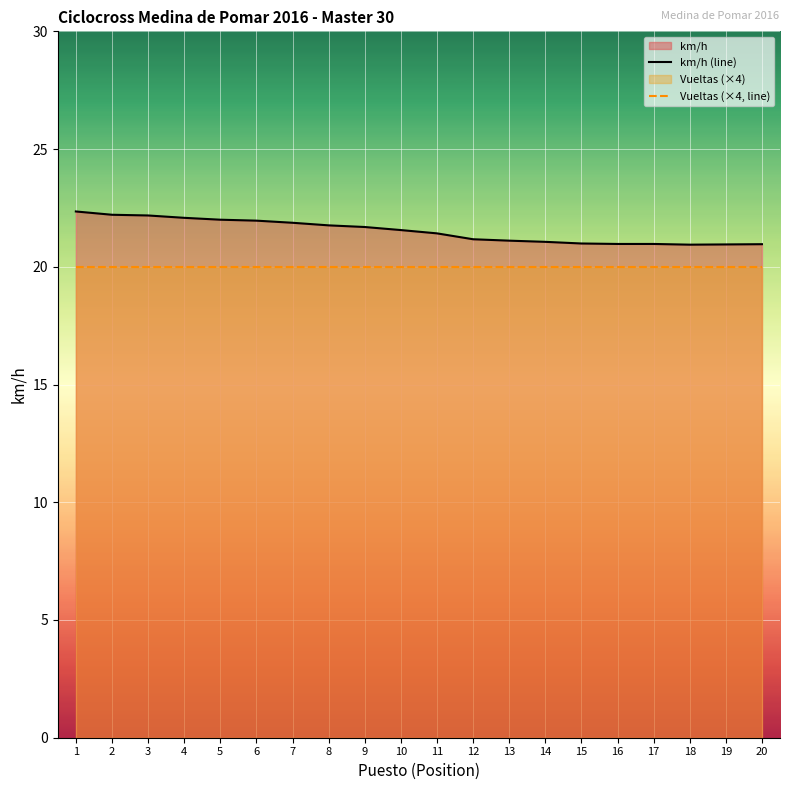

What is the value of the Vueltas (×4, line) point at the 18th from the left?

20.0